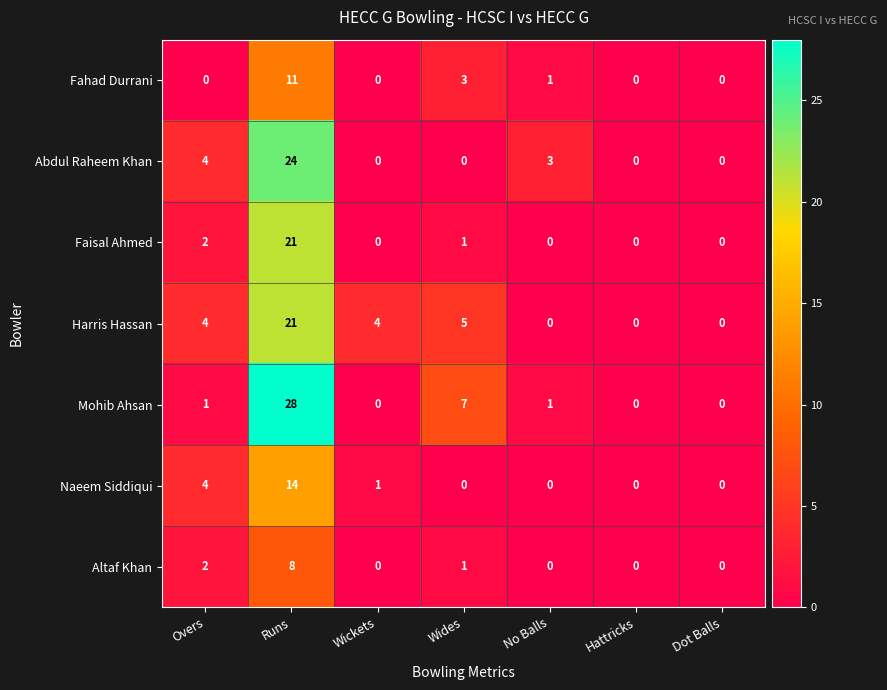

True or false: Altaf Khan has a value of 0 at Dot Balls.

True